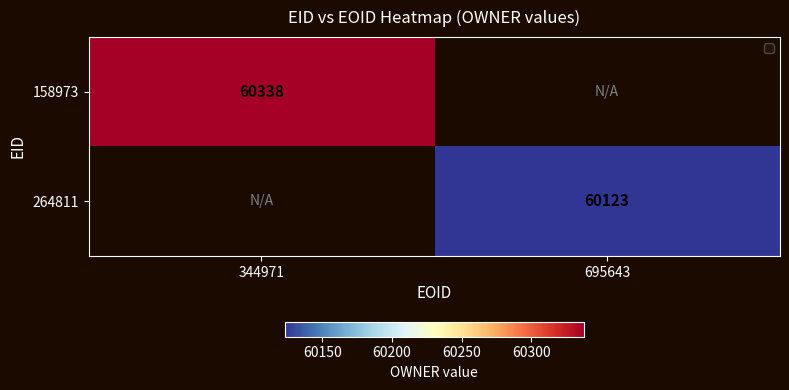

The 158973 series shows 60338 at 344971. True or false?

True